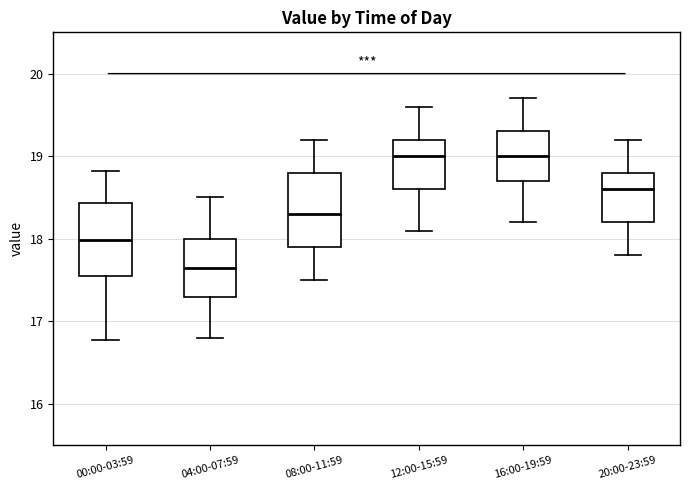

Where does the upper whisker of the box for 12:00-15:59 end on the y-axis? The values are not printed on the chart, so give them approximately, as read against the axis.

19.6